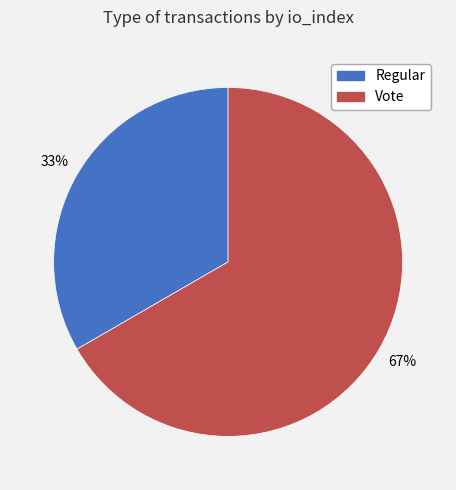

Between Regular and Vote, which is larger?

Vote